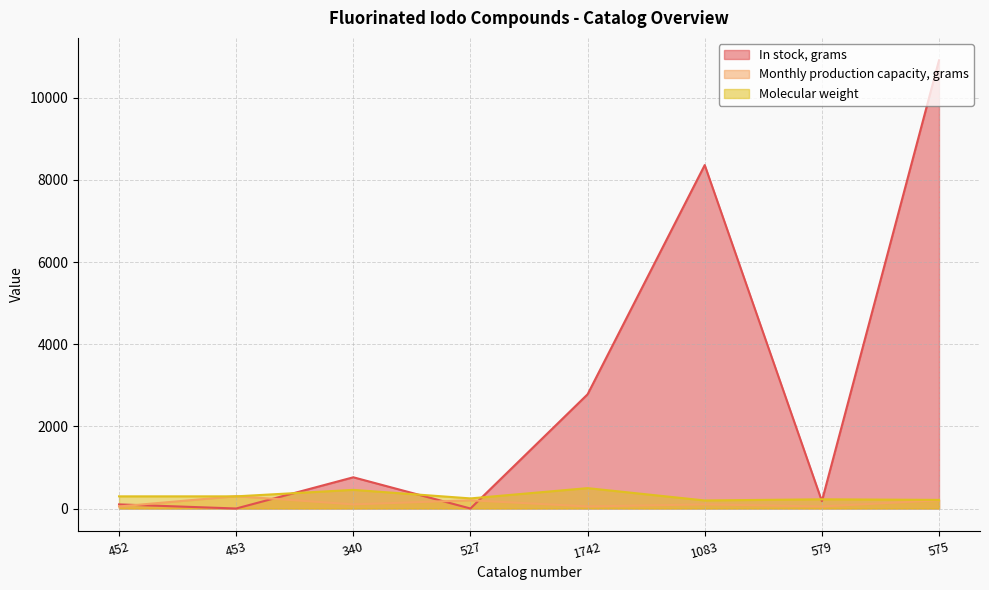

At which category is the sum across all series the highest?

575